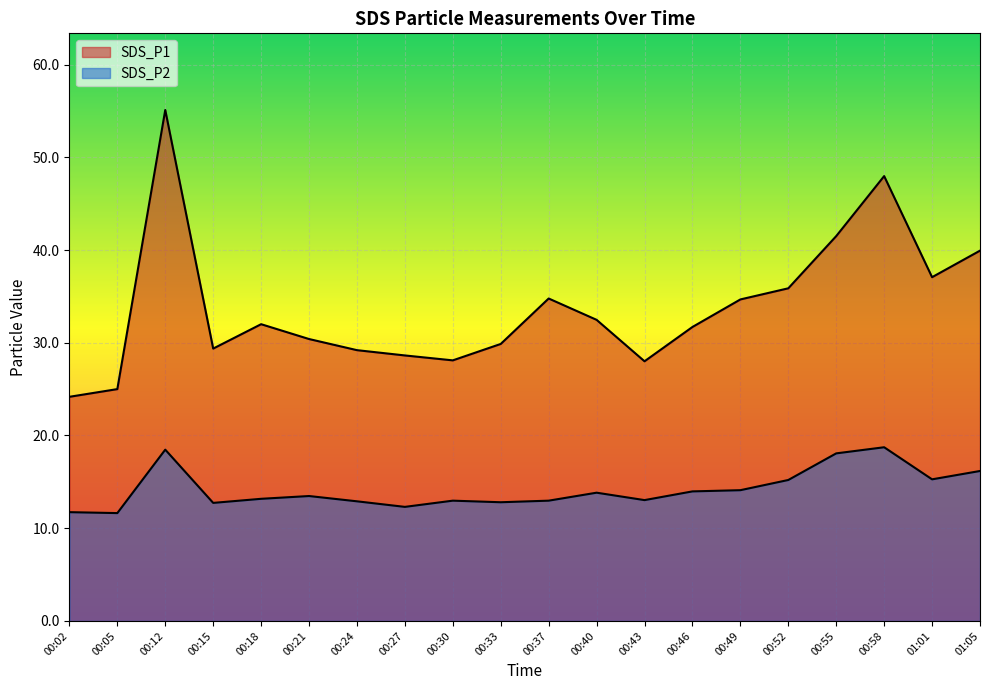

Which series has the largest total across all categories?

SDS_P1